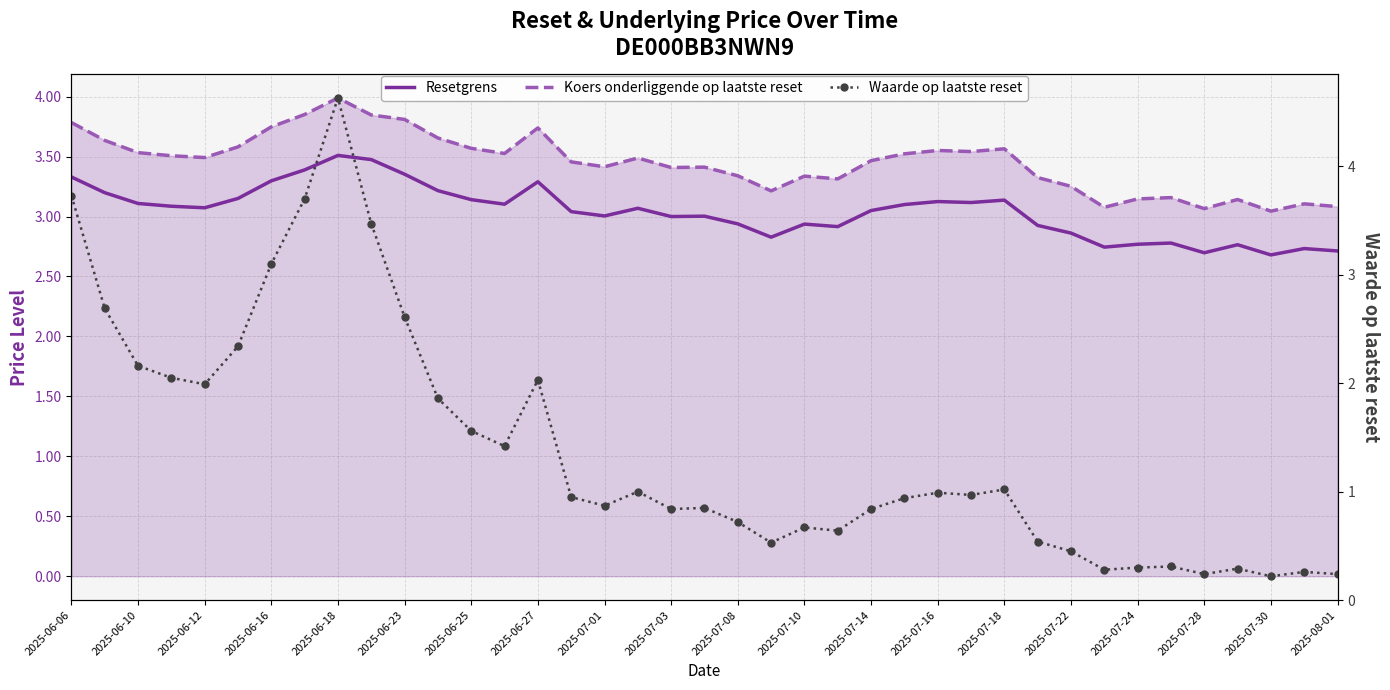

What is the difference between the maximum and minimum values in the Koers onderliggende op laatste reset series?

0.9